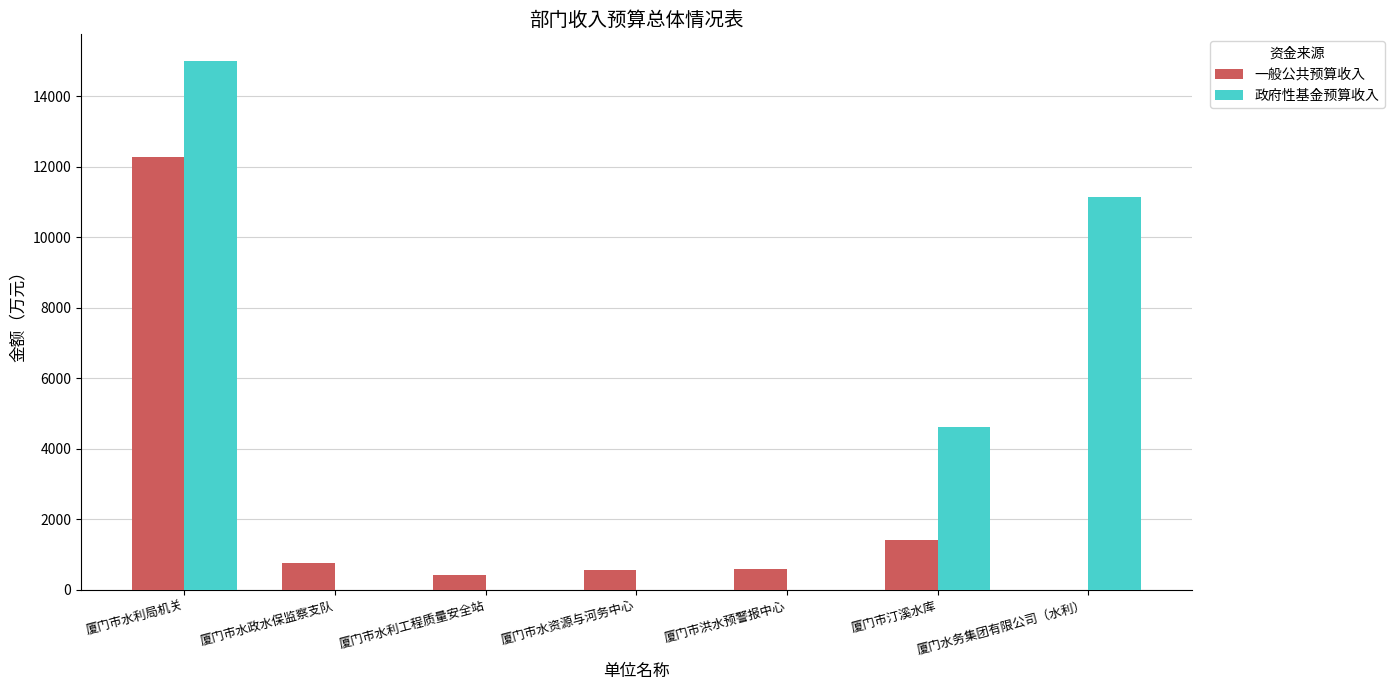

How many groups of bars are there?

7